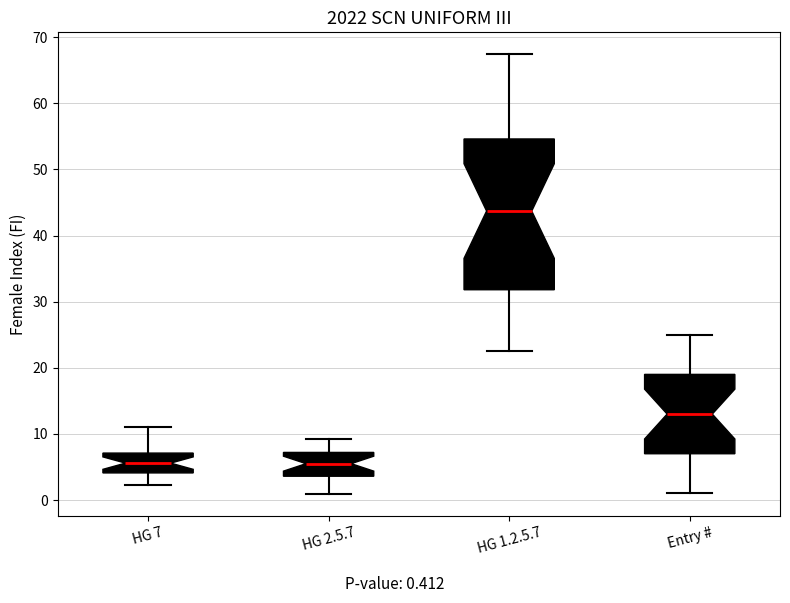

Reading left to right, read every box against the y-axis: the position of its median line, the range the box covers, and the ends of its whiskers. The values are not printed on the chart, so give them approximately, as read against the axis.

HG 7: median 6, box 4 to 7, whiskers 2 to 11
HG 2.5.7: median 6, box 4 to 7, whiskers 1 to 9
HG 1.2.5.7: median 44, box 32 to 55, whiskers 23 to 67
Entry #: median 13, box 7 to 19, whiskers 1 to 25